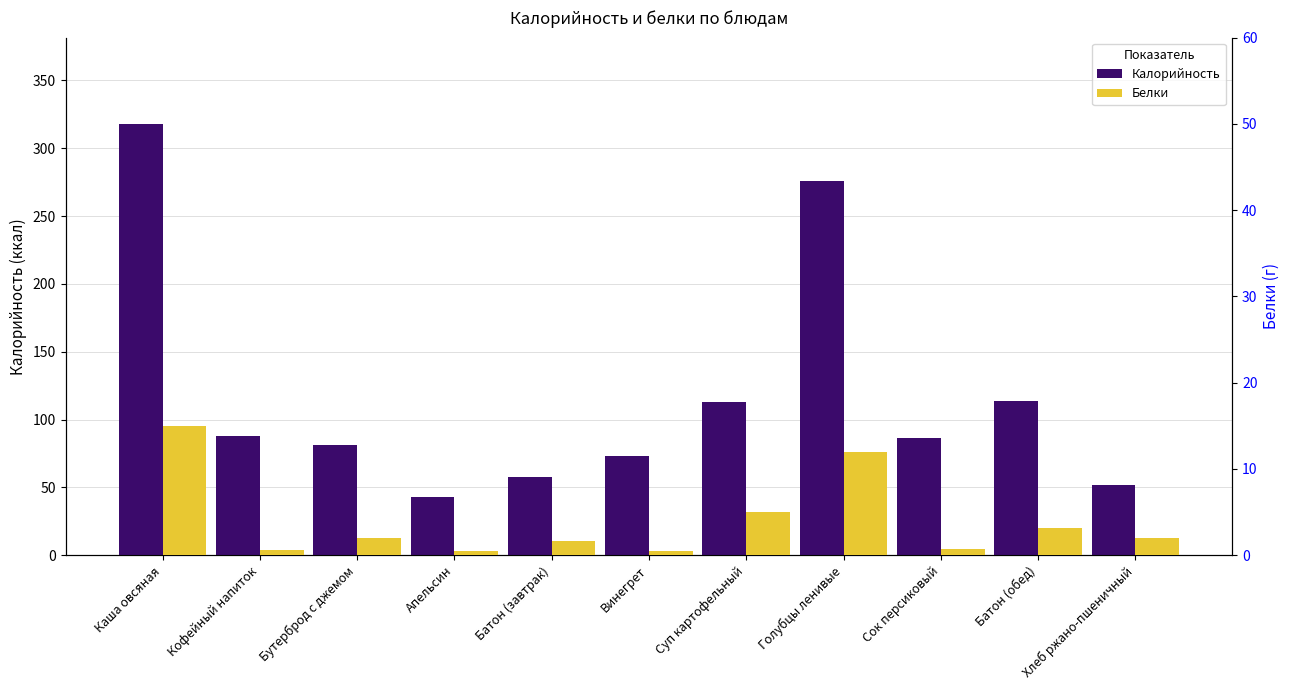

Is the value of Калорийность at Голубцы ленивые greater than the value of Белки at Сок персиковый?

Yes